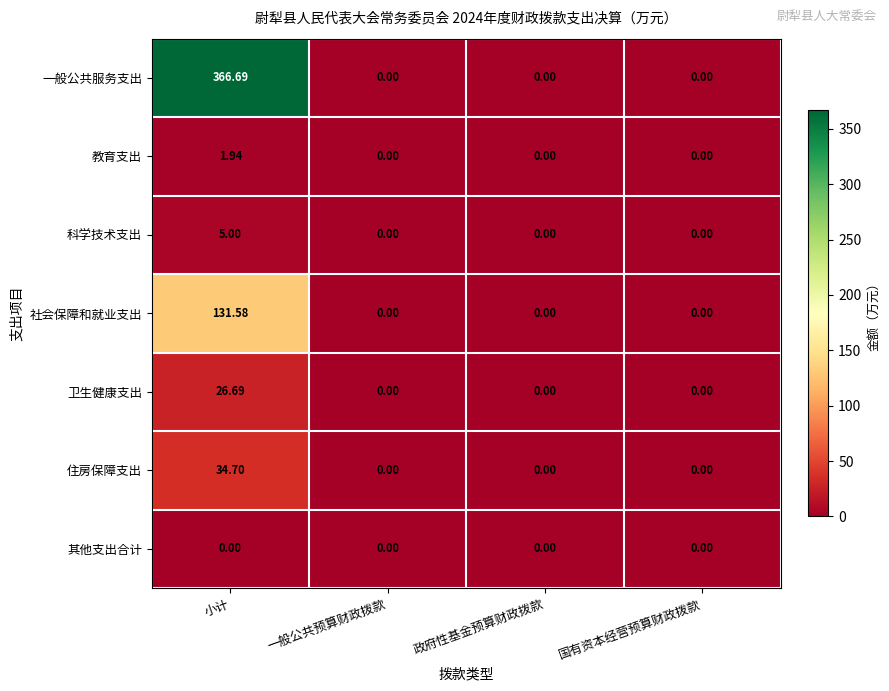

At which category is the sum across all series the highest?

小计